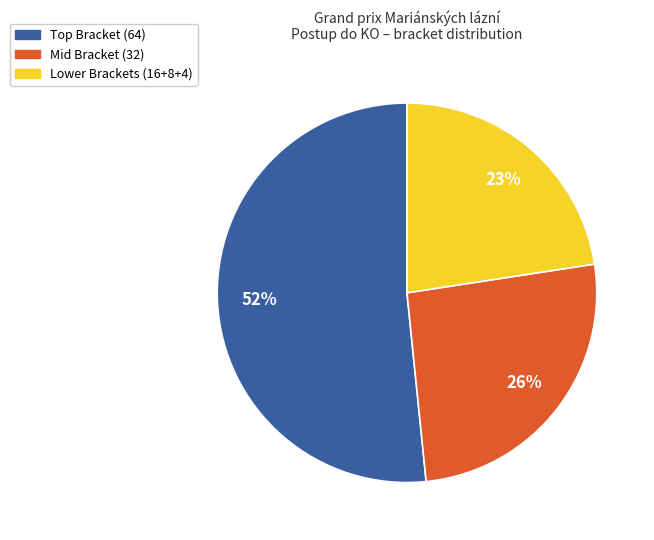

Is there any slice that represents more than half of the pie?

Yes